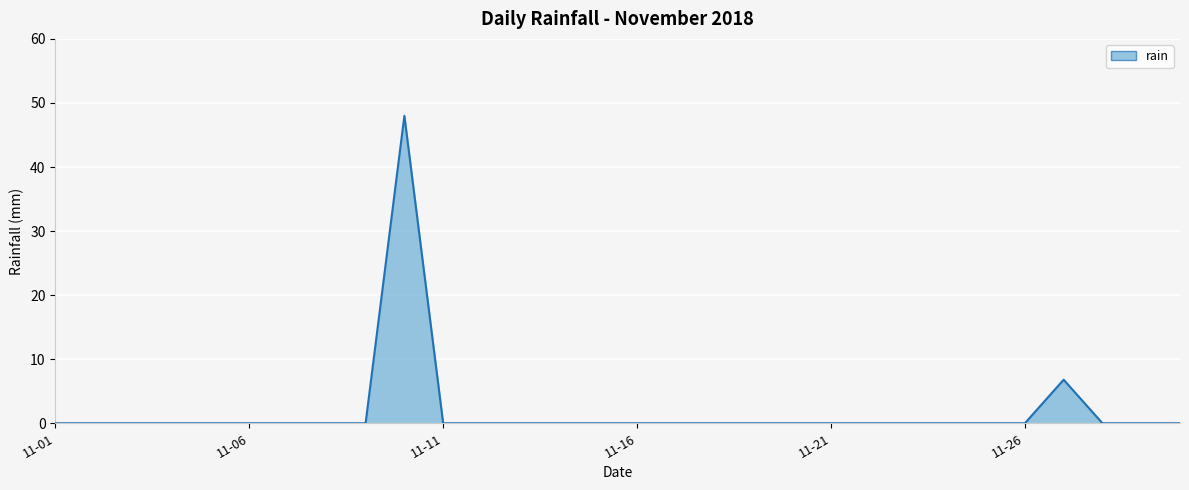

Does the chart have visible grid lines?

Yes